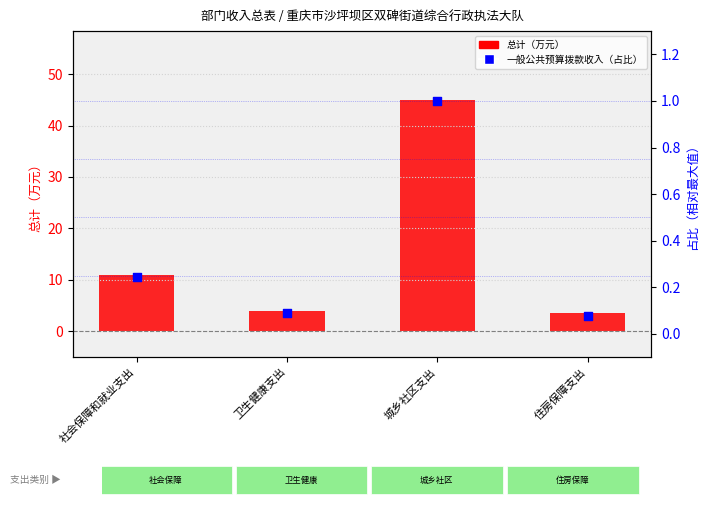

What are all the series names shown in the legend?

总计, 一般公共预算拨款收入（占比）